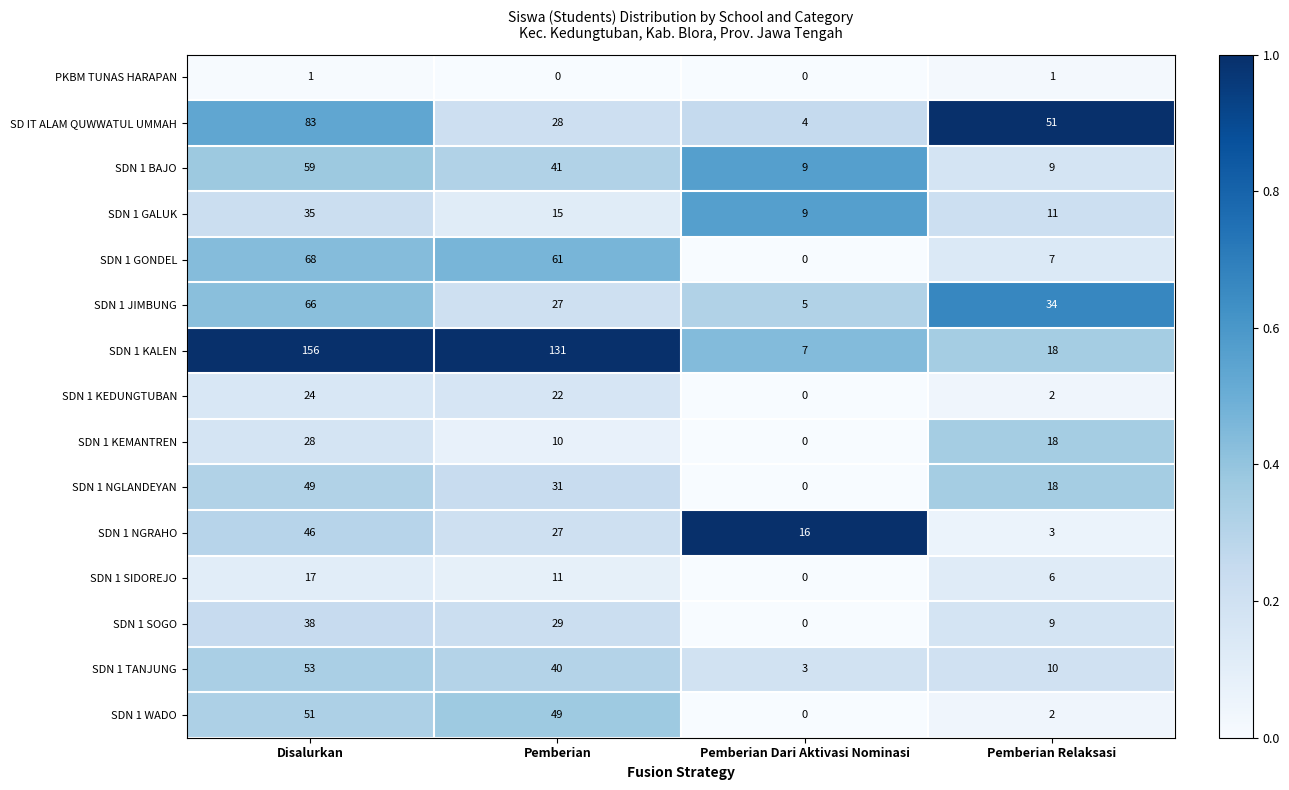

At which label does SDN 1 KEMANTREN reach its minimum?

Pemberian Dari Aktivasi Nominasi